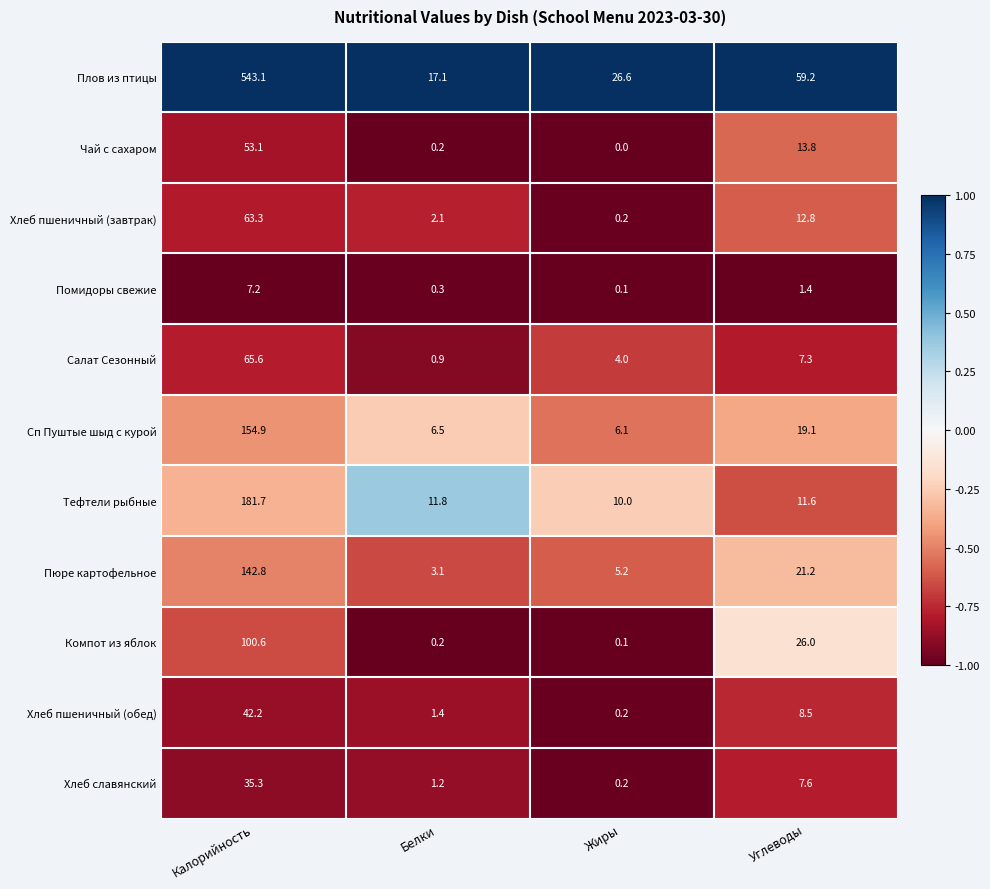

What is the maximum value for Чай с сахаром?

53.1